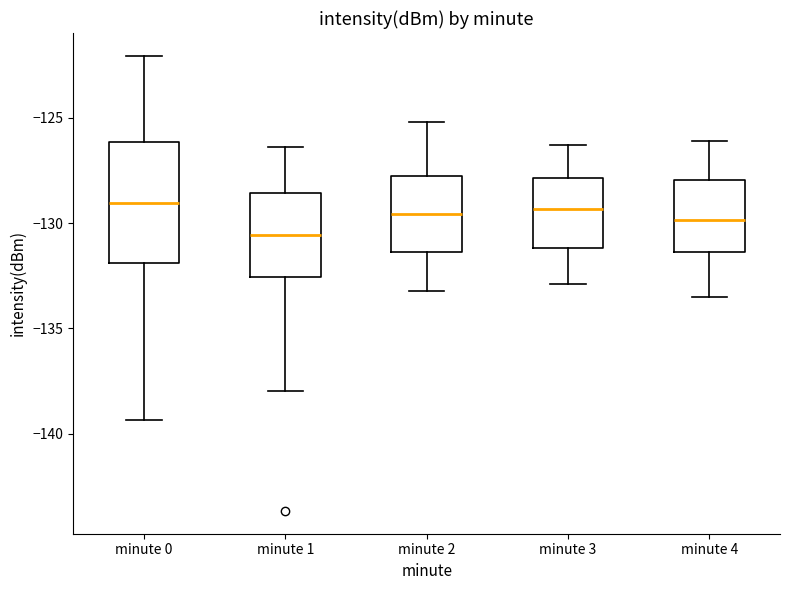

Reading left to right, read every box against the y-axis: the position of its median line, the range the box covers, and the ends of its whiskers. The values are not printed on the chart, so give them approximately, as read against the axis.

minute 0: median -129.0, box -132.0 to -126.0, whiskers -139.5 to -122.0
minute 1: median -130.5, box -132.5 to -128.5, whiskers -138.0 to -126.5
minute 2: median -129.5, box -131.5 to -127.5, whiskers -133.0 to -125.0
minute 3: median -129.5, box -131.0 to -128.0, whiskers -133.0 to -126.5
minute 4: median -130.0, box -131.5 to -128.0, whiskers -133.5 to -126.0